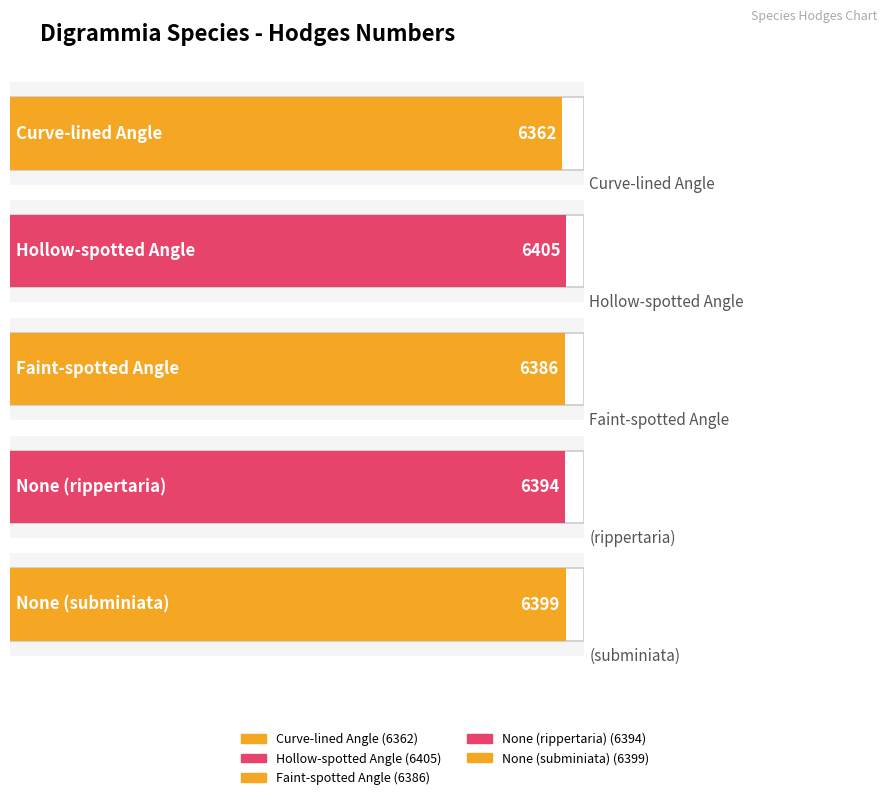

Is it true that the value at (Guenee, [1858]) is 1497?

False